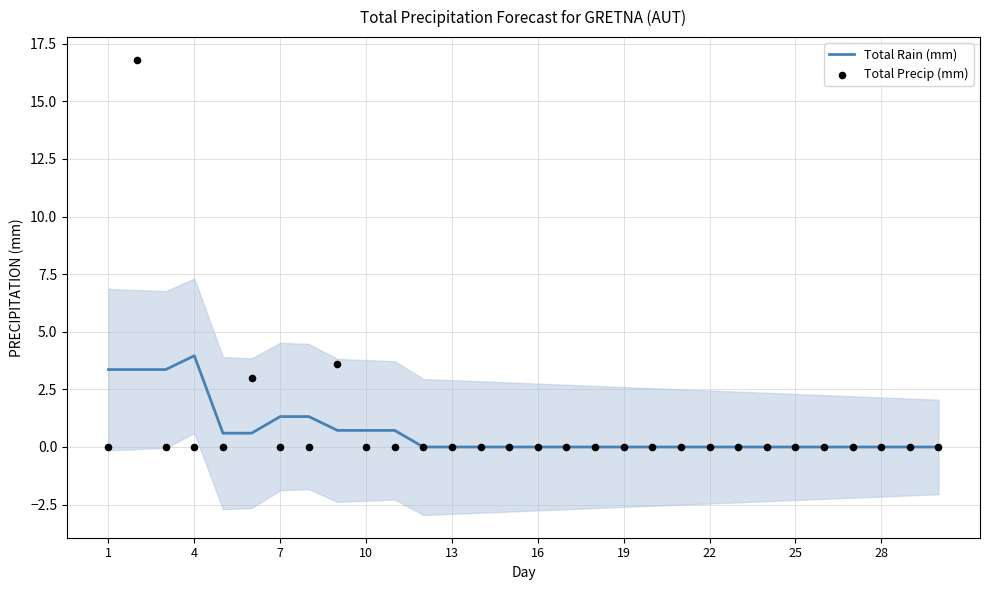

What are all the series names shown in the legend?

Total Rain (mm), Total Precip (mm)